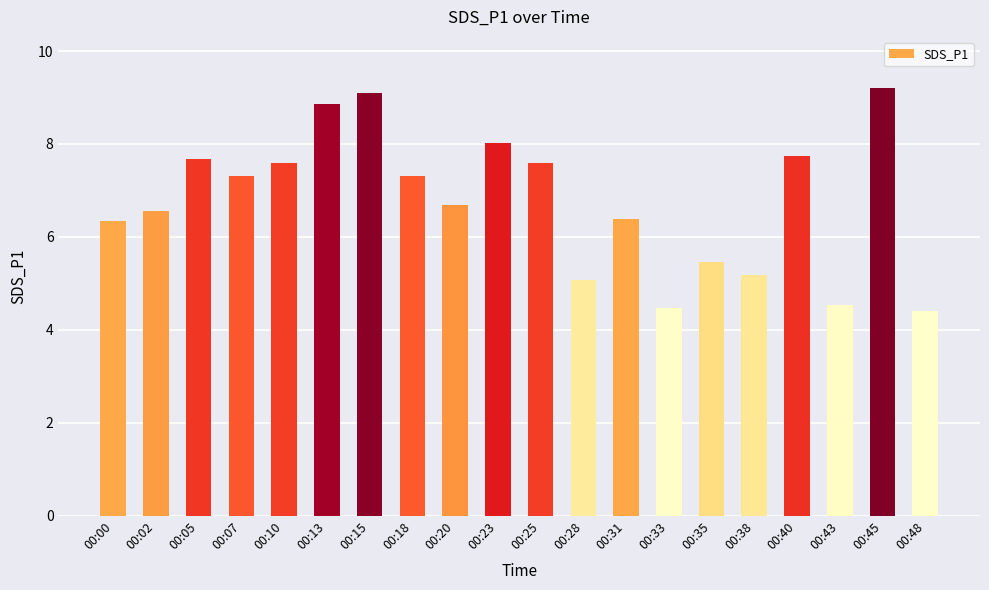

What is the difference between the values at 00:15 and 00:31?

2.7